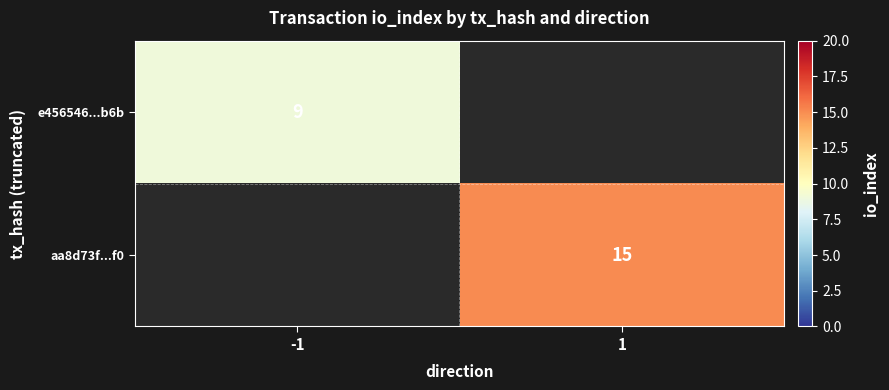

What is the greatest value displayed?

15